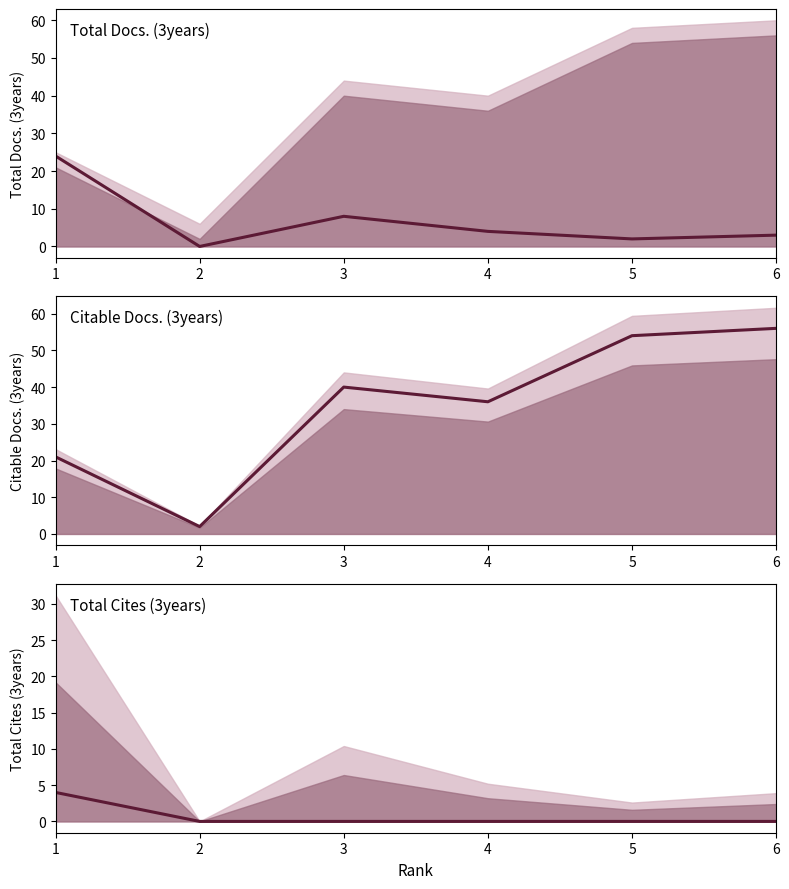

True or false: Total Docs. (3years) and Total Cites (3years) cross at least once.

False